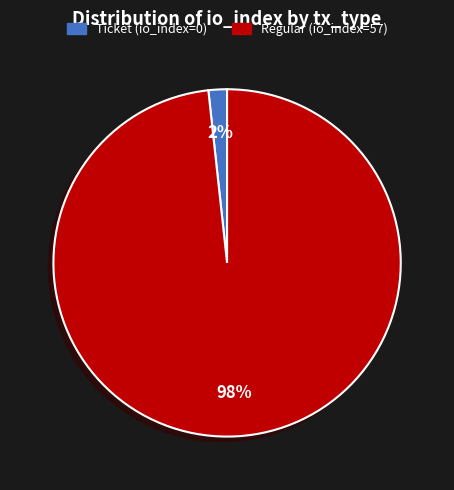

Does any single category account for the majority?

Yes